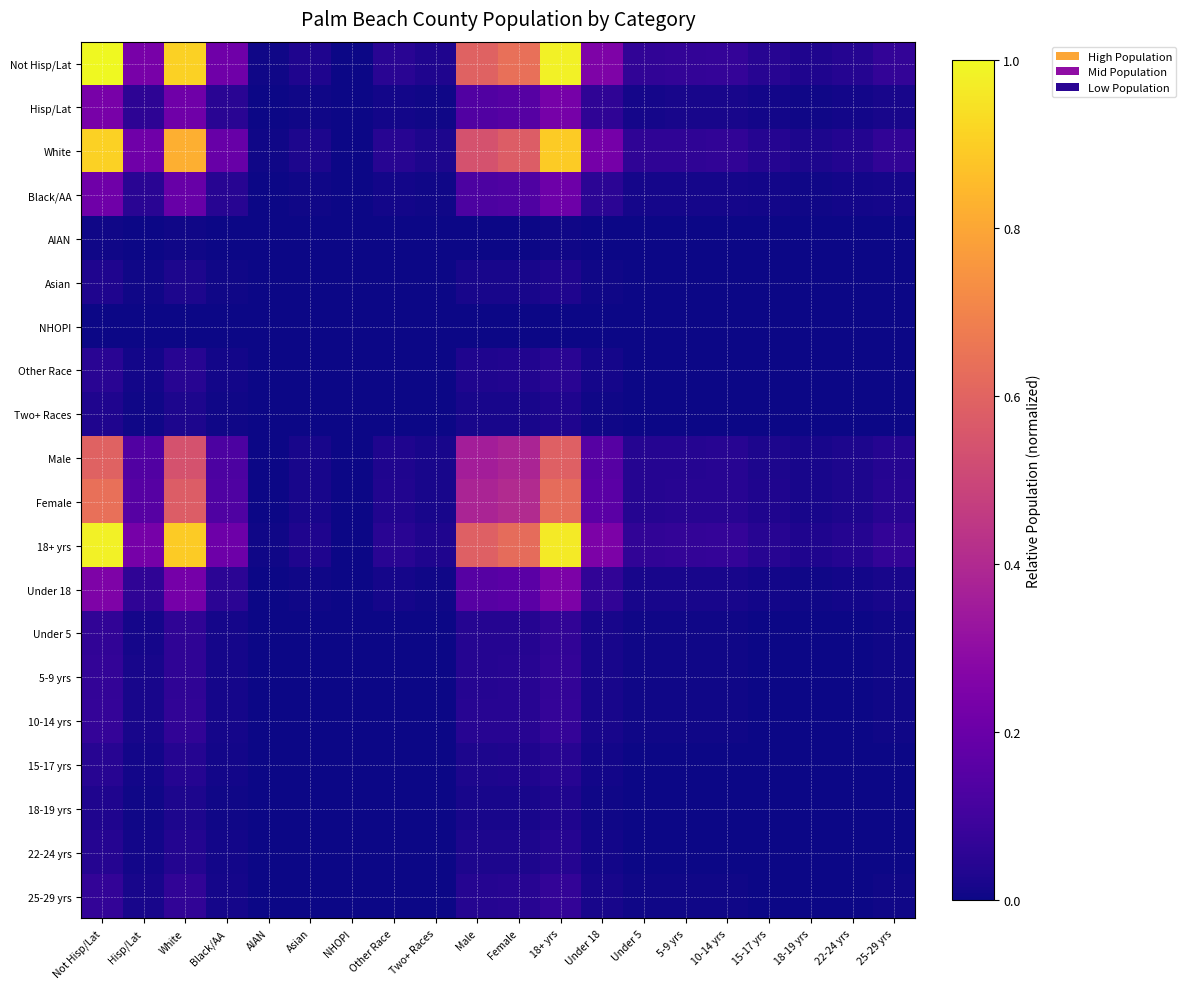

Which series has the largest range (max minus min)?

Not Hisp/Lat